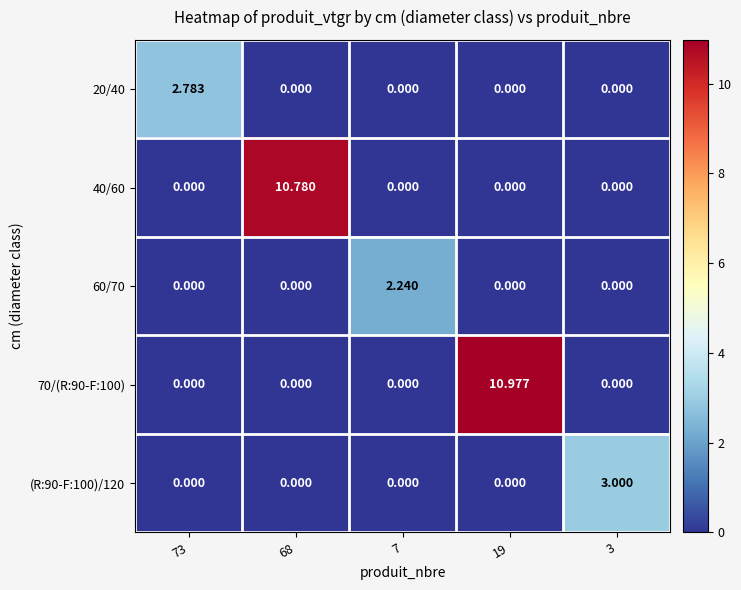

Which series has the largest total across all categories?

70/(R:90-F:100)